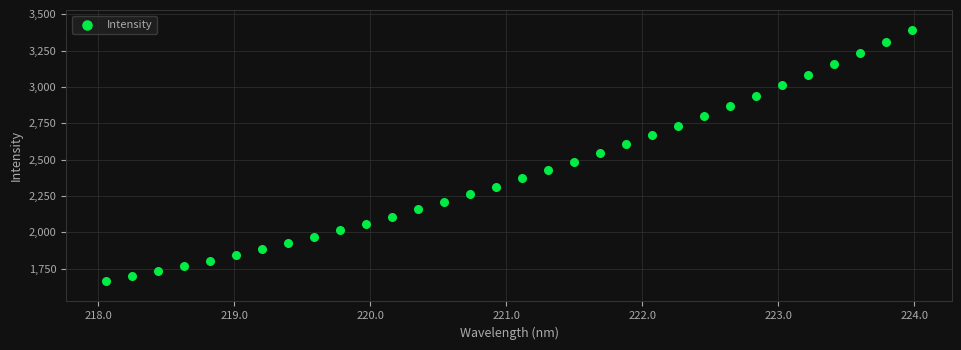

What is the range of Y values (max minus min)?

1729.4